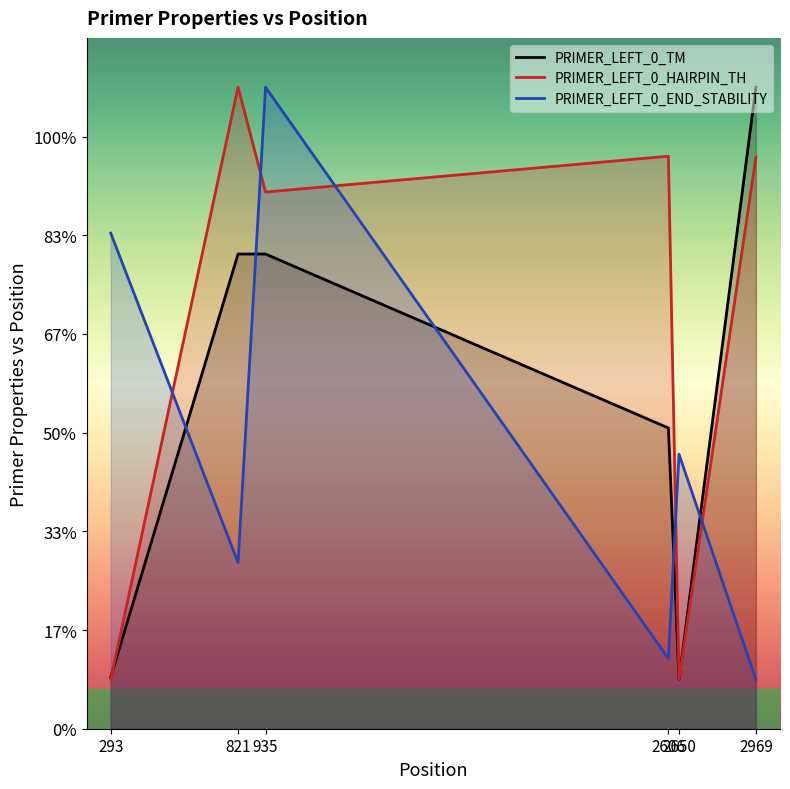

At which label is PRIMER_LEFT_0_HAIRPIN_TH closest to 34?

935